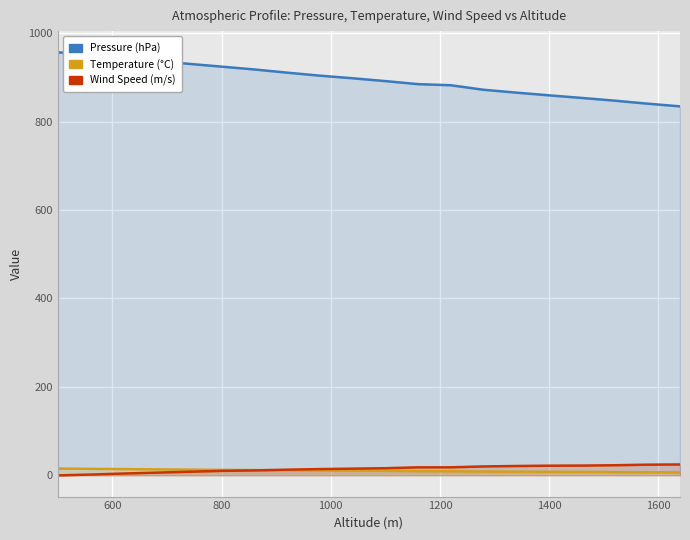

How many data points does each series have?

20